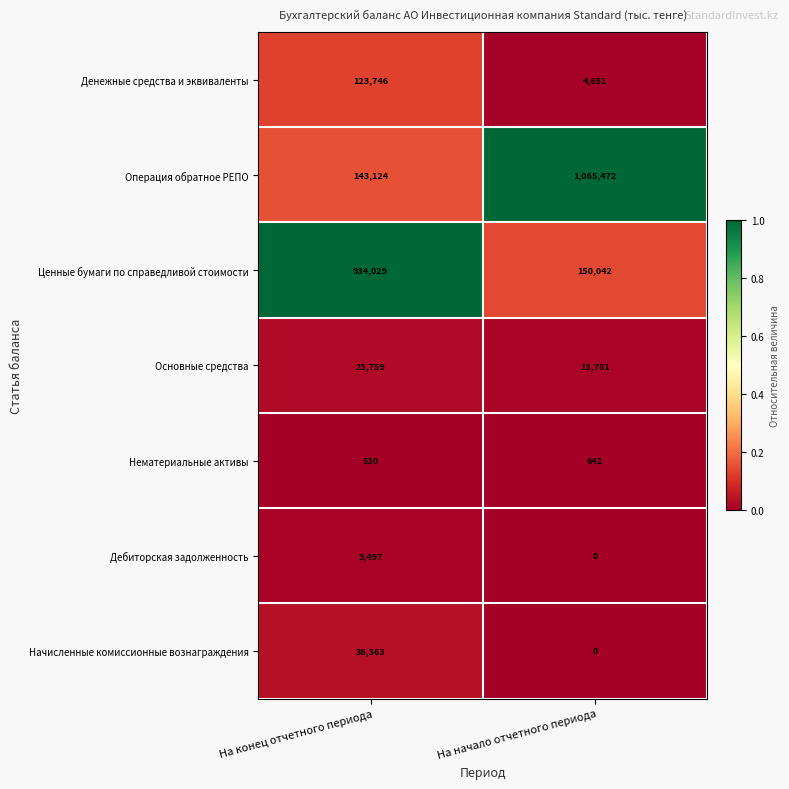

At which category does the chart reach its minimum across all series?

На начало отчетного периода